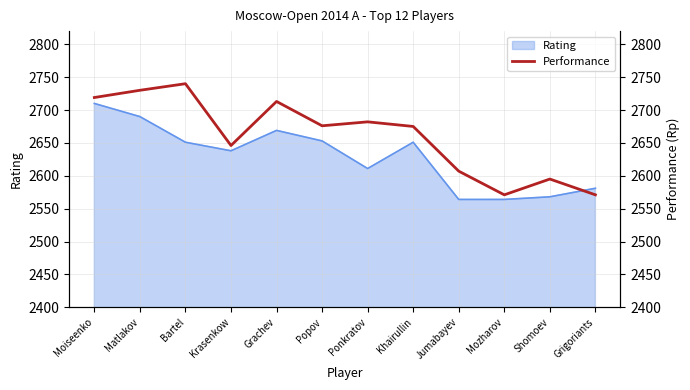

At which label does Rating reach its peak?

Moiseenko